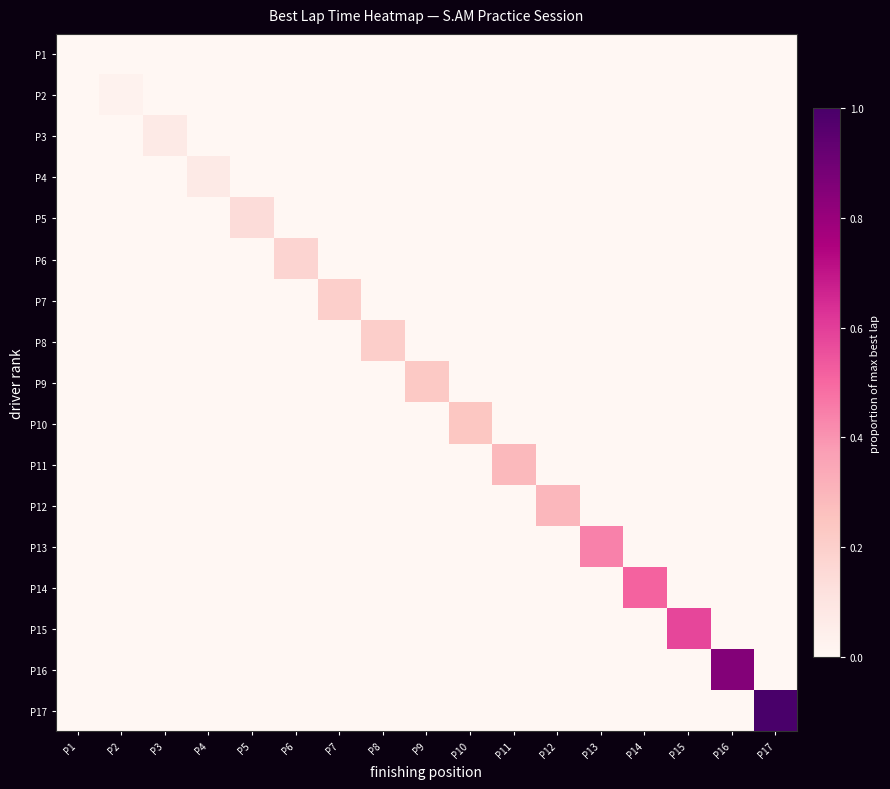

Which label corresponds to the largest value in the chart?

P17